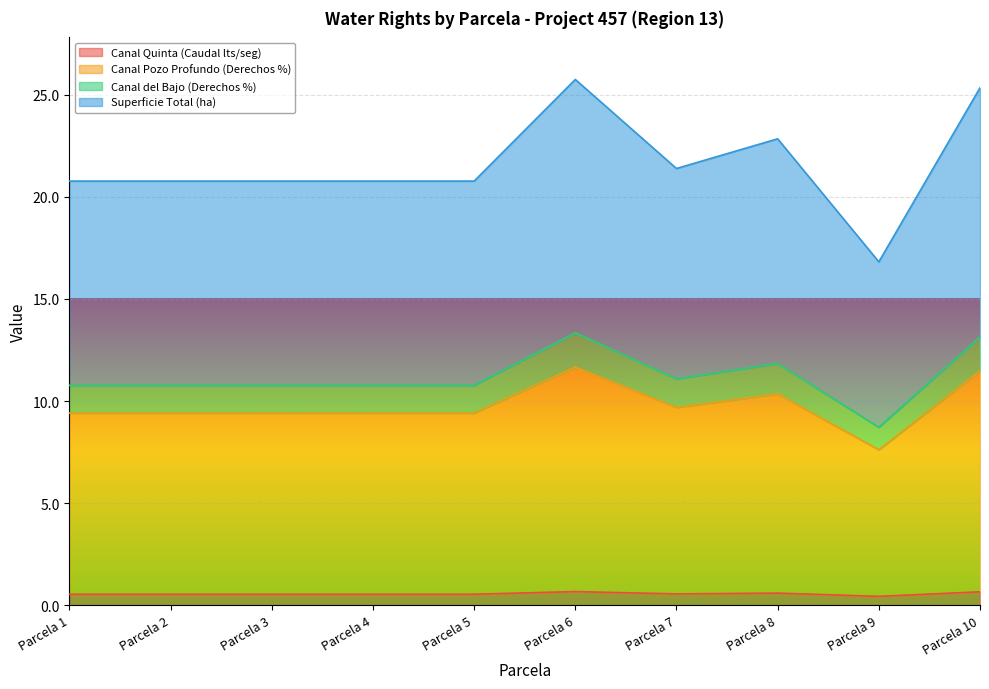

What is the sum of the Canal Pozo Profundo (Derechos %) values at Parcela 2 and Parcela 1?

18.8